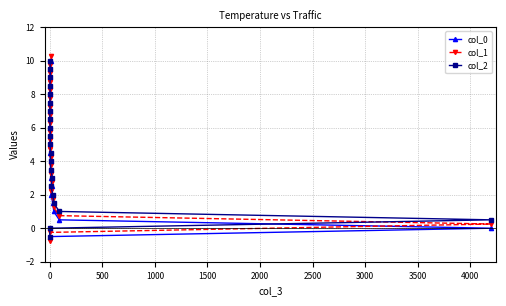

Does the chart have visible grid lines?

Yes